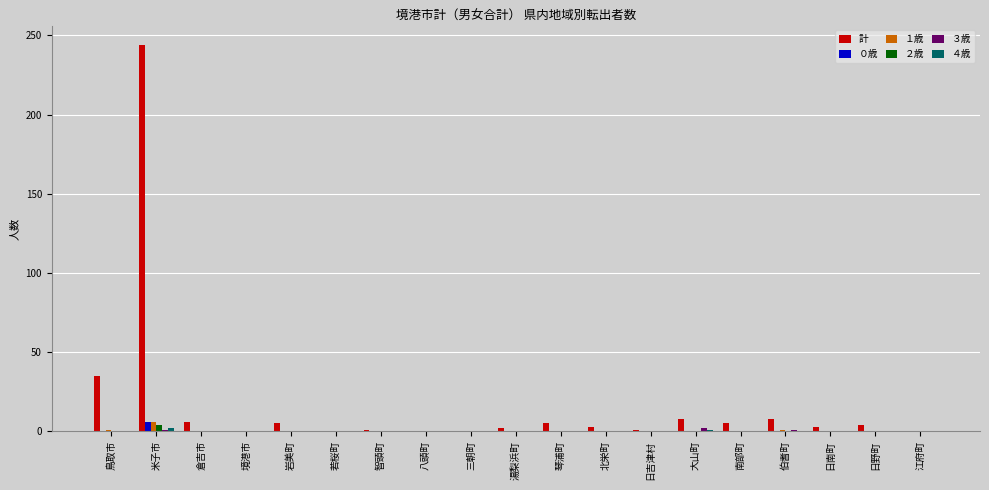

Is it true that １歳 equals 0 at 三朝町?

True